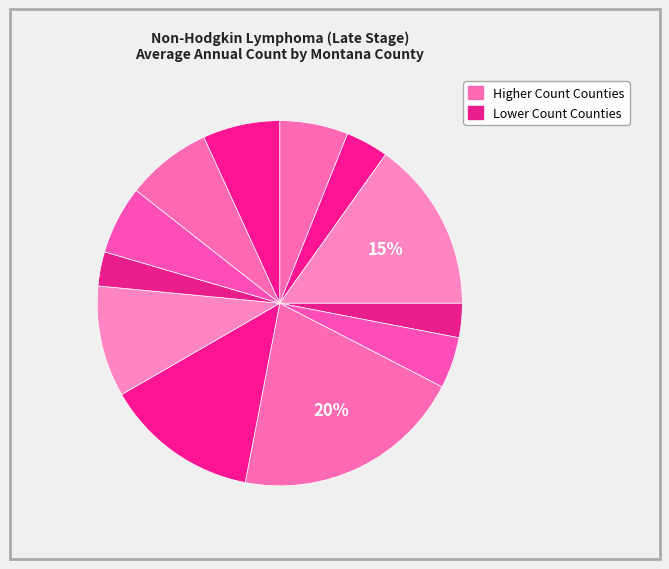

How many segments does this pie chart have?

12